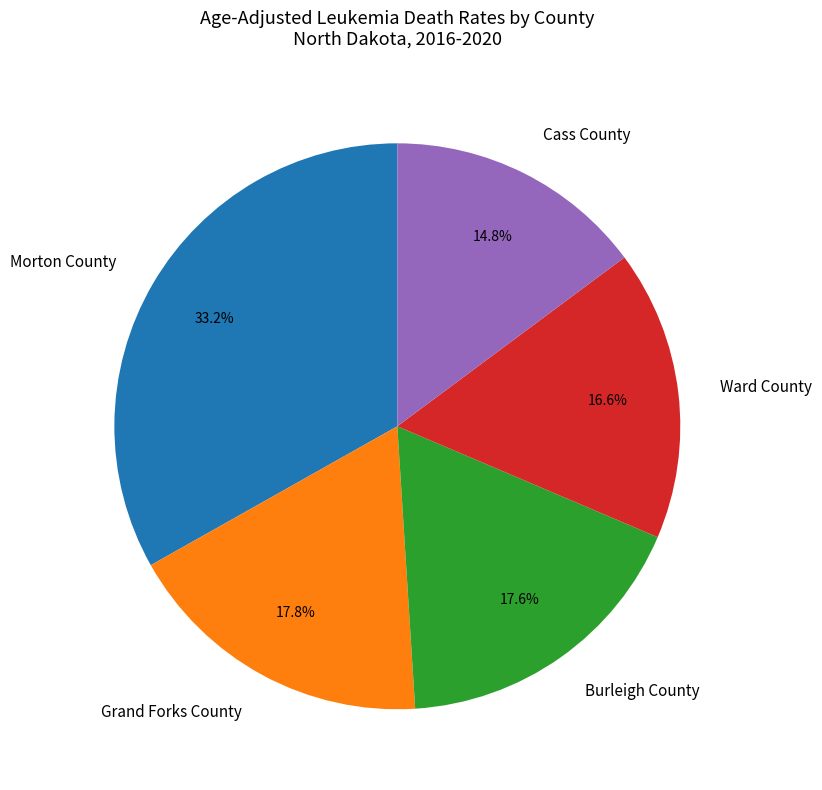

How many segments does this pie chart have?

5